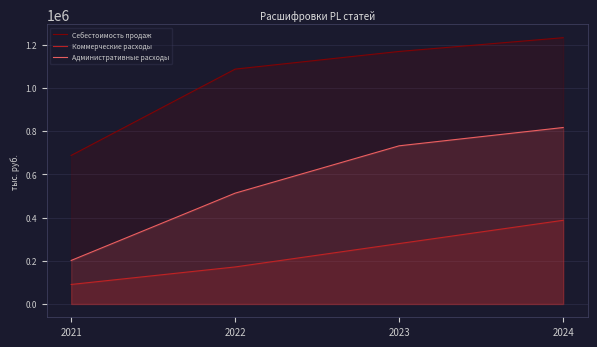

Reading left to right, transcribe all the data shown in this chart.

Себестоимость продаж: 2021=687253	2022=1086768	2023=1168498	2024=1232076
Коммерческие расходы: 2021=90321	2022=171311	2023=279501	2024=387219
Административные расходы: 2021=201439	2022=512827	2023=731875	2024=816525